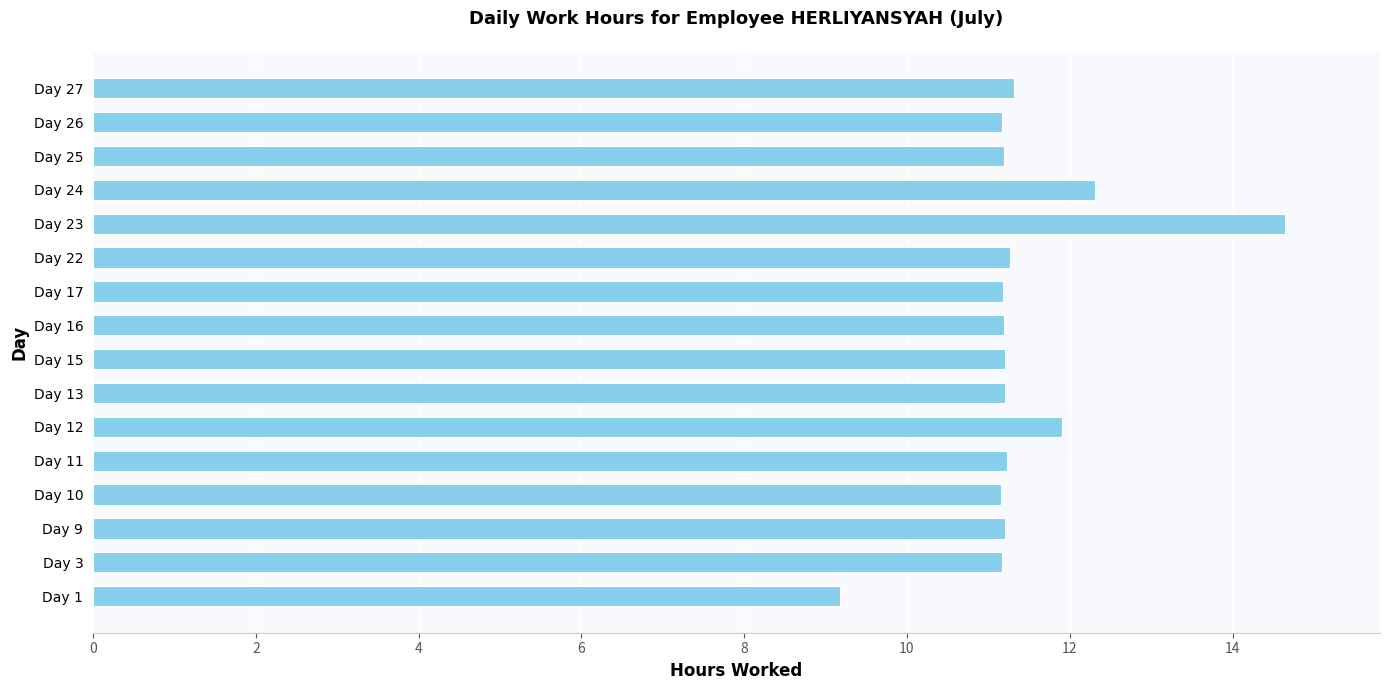

Are the bars grouped side by side (vs. stacked)?

No